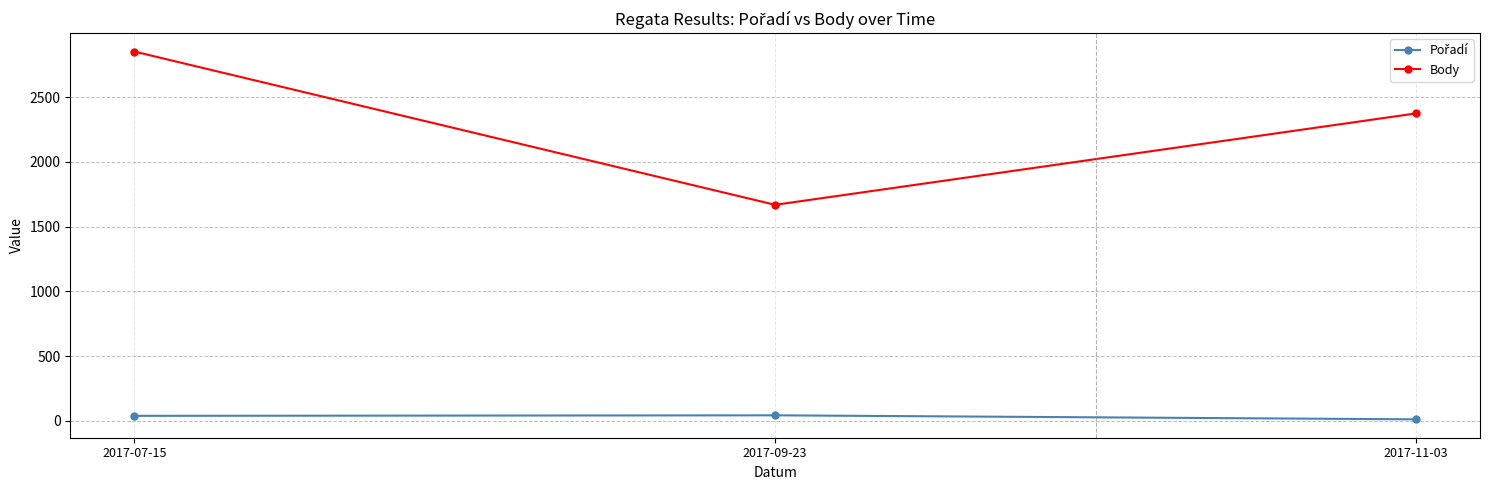

Which series has the widest spread of values?

Body